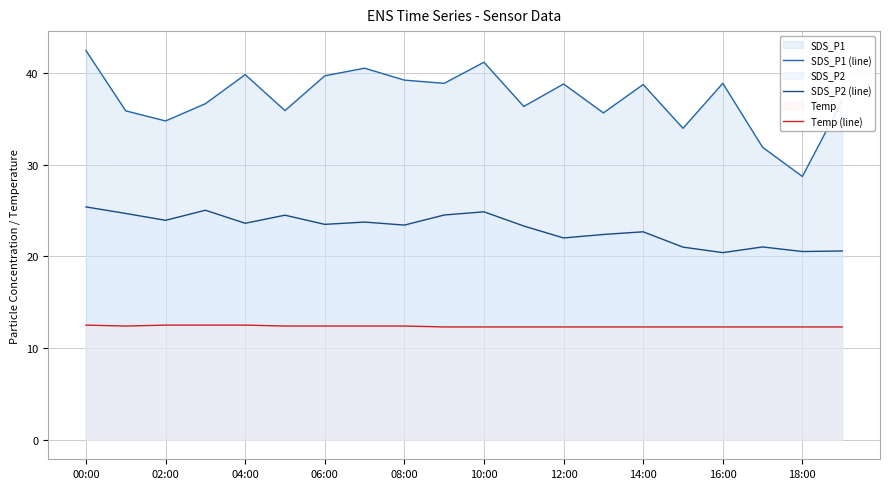

Which series has the largest range (max minus min)?

SDS_P1 (line)